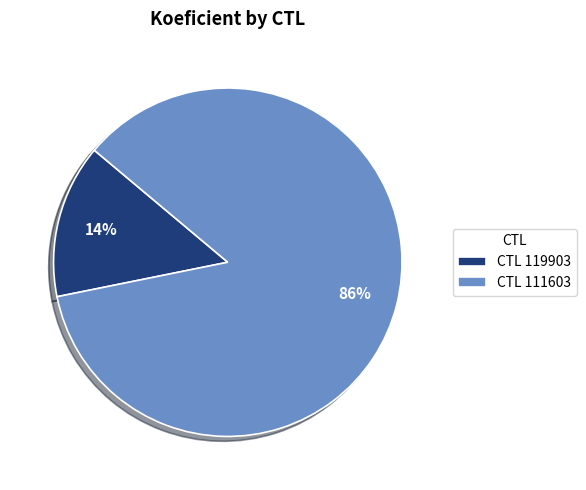

To the nearest percent, what percentage of the pie is CTL 119903?

14%